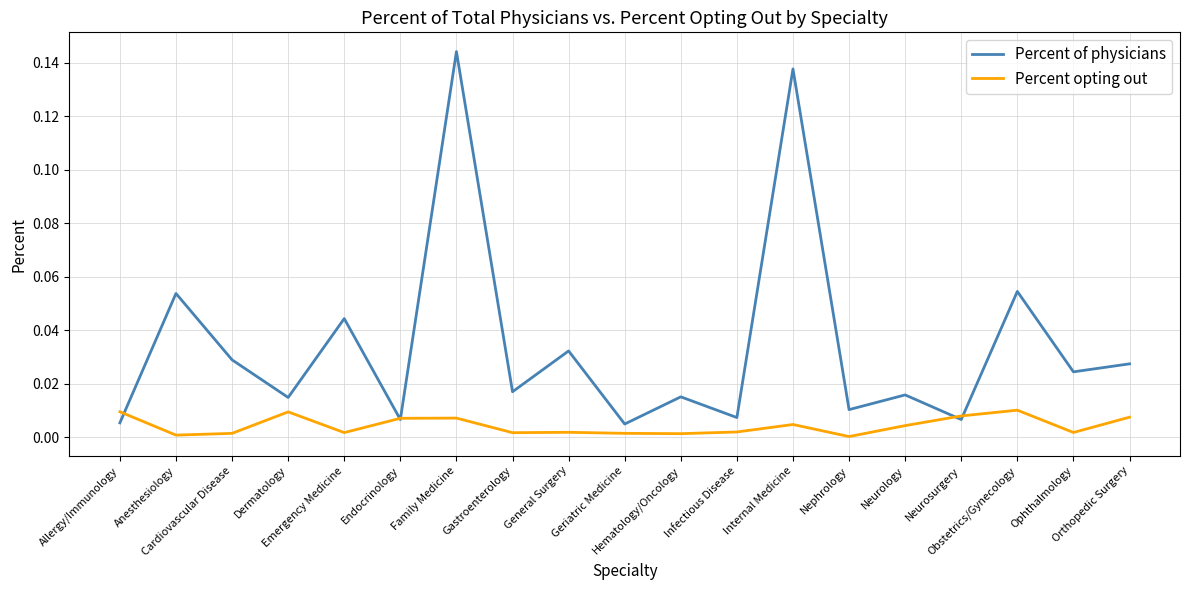

Which series has the largest total across all categories?

Percent of physicians